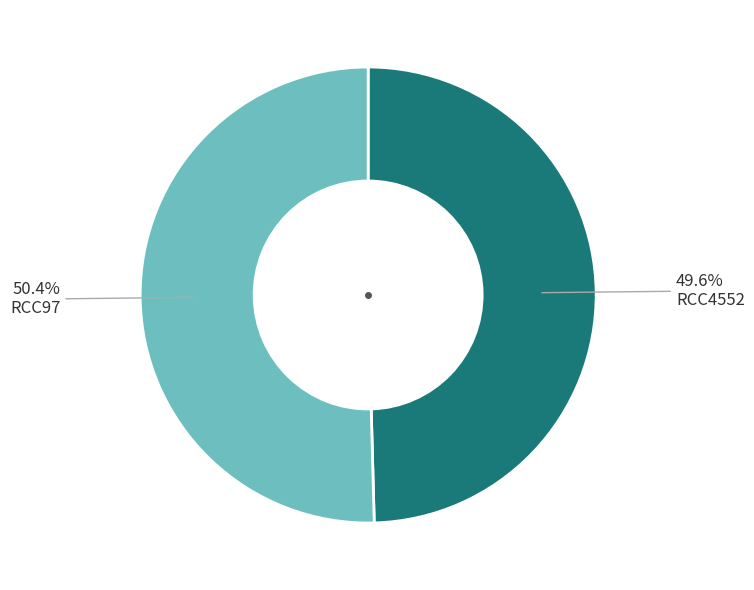

What is the smallest slice in the pie chart?

RCC4552